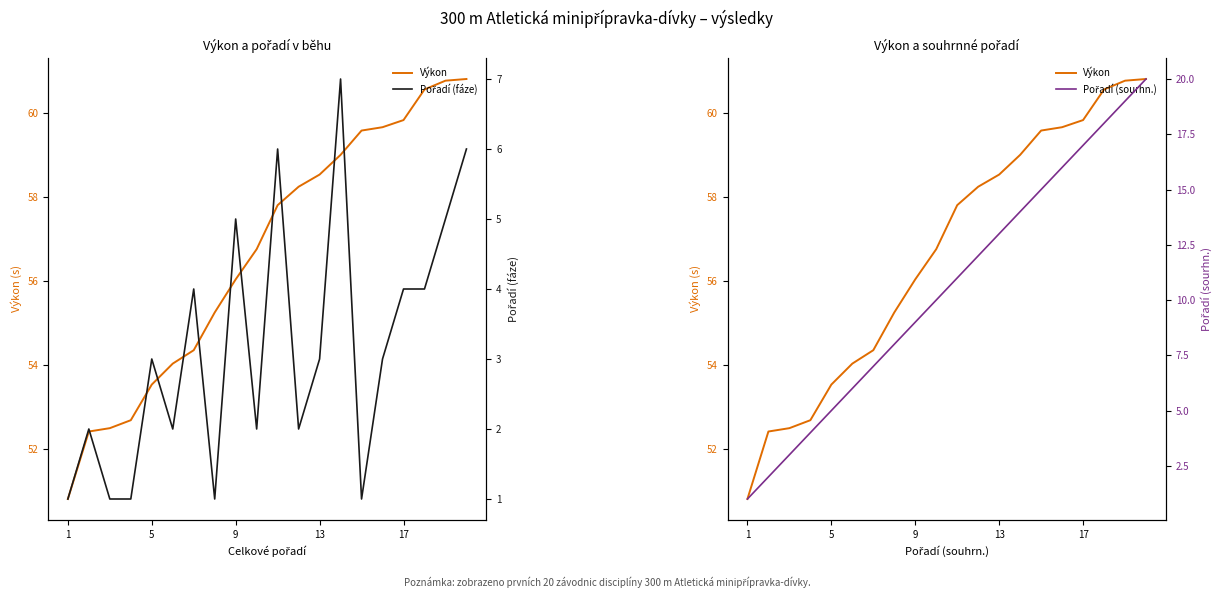

Count the Pořadí (fáze) values in the range 2 to 5.

12